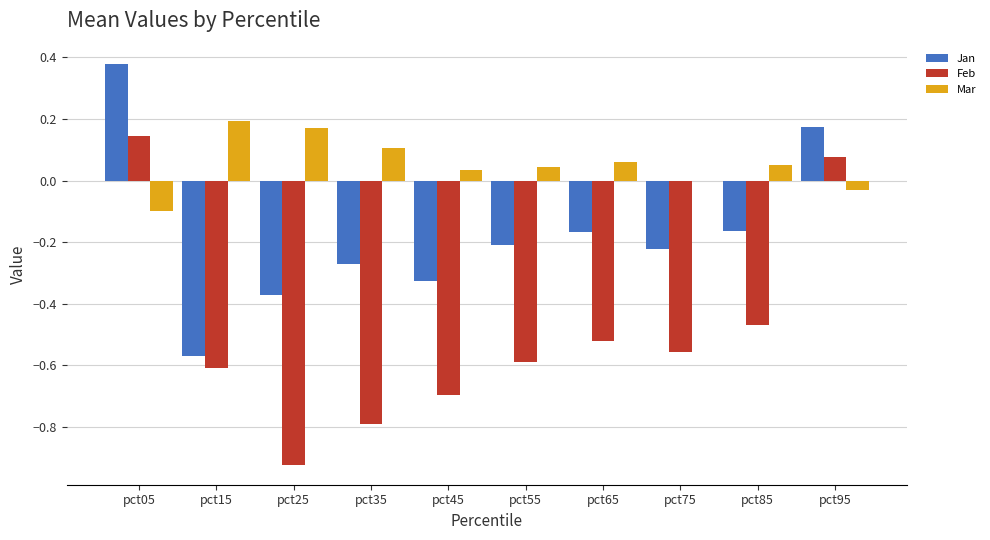

Is the value of Mar at pct95 greater than the value of Feb at pct75?

Yes